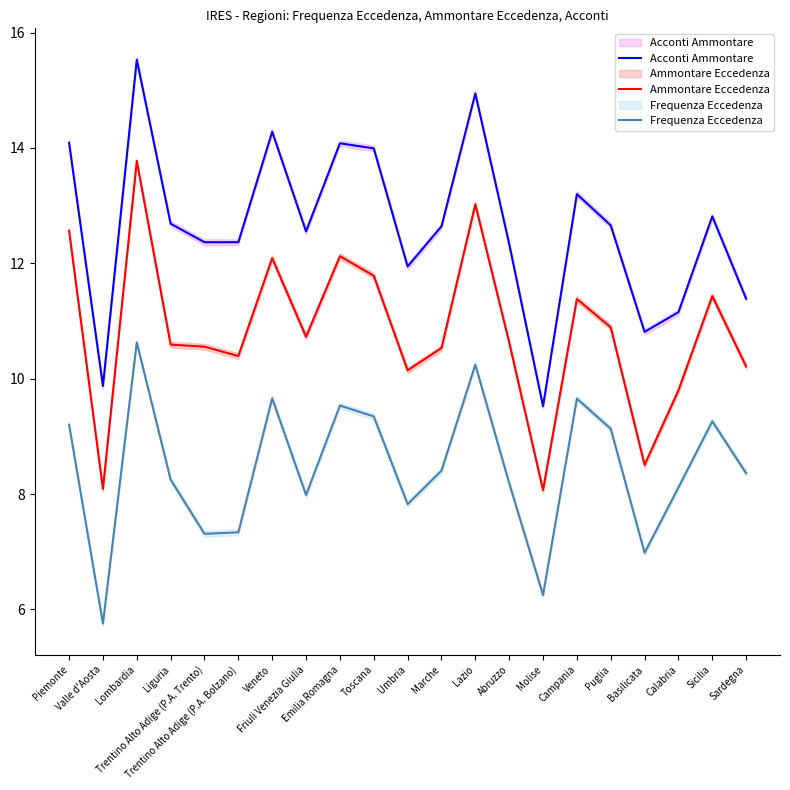

Rank the categories by Frequenza Eccedenza value from highest to lowest.

Lombardia, Lazio, Veneto, Campania, Emilia Romagna, Toscana, Sicilia, Piemonte, Puglia, Marche, Sardegna, Liguria, Abruzzo, Calabria, Friuli Venezia Giulia, Umbria, Trentino Alto Adige (P.A. Bolzano), Trentino Alto Adige (P.A. Trento), Basilicata, Molise, Valle d'Aosta